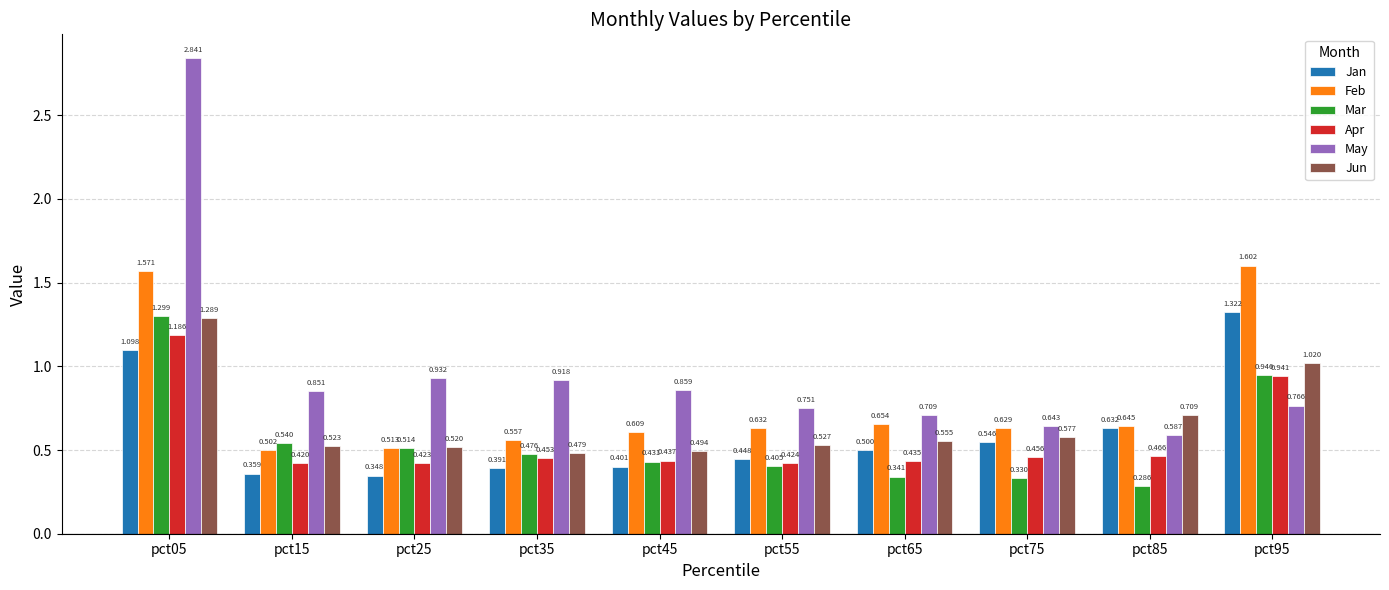

What is the spread (max minus min) of values at pct35?

0.5